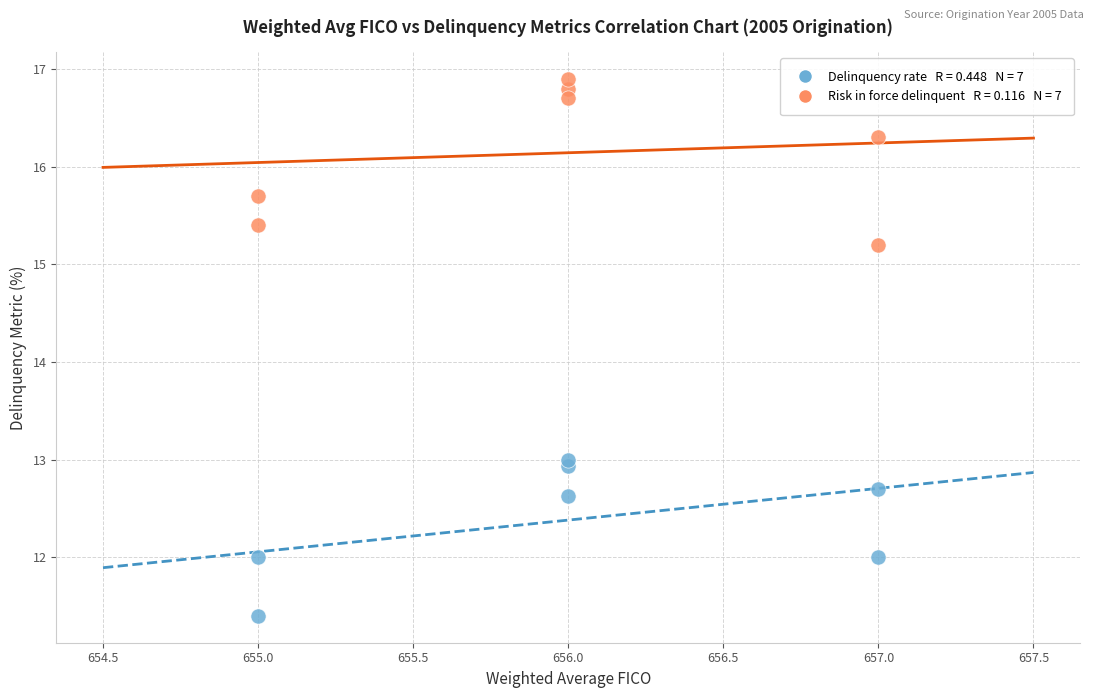

Across all series, what Y value is closest to 14?

13.0